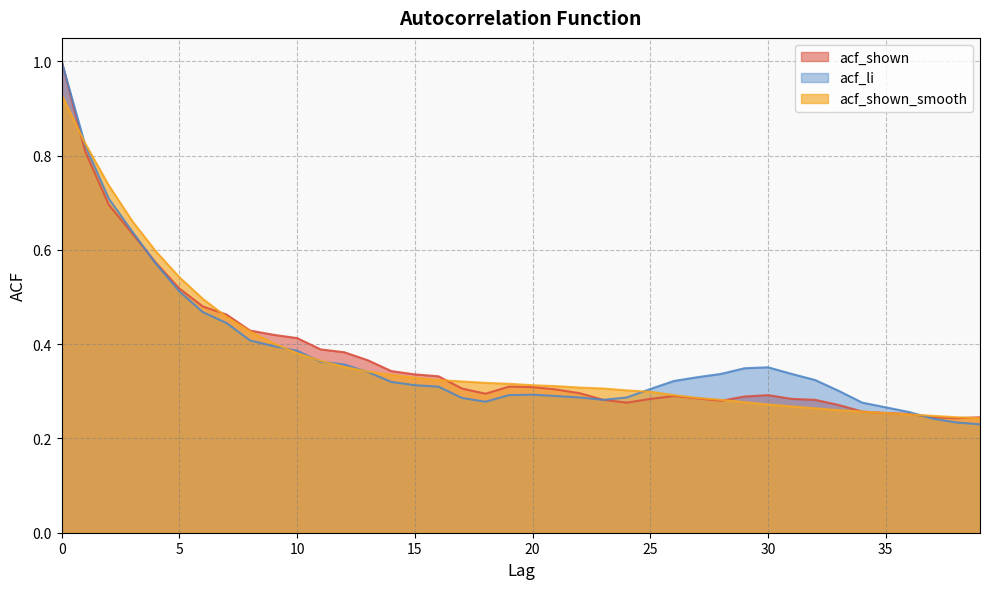

What is the value of the acf_shown point at the 24th from the left?

0.3